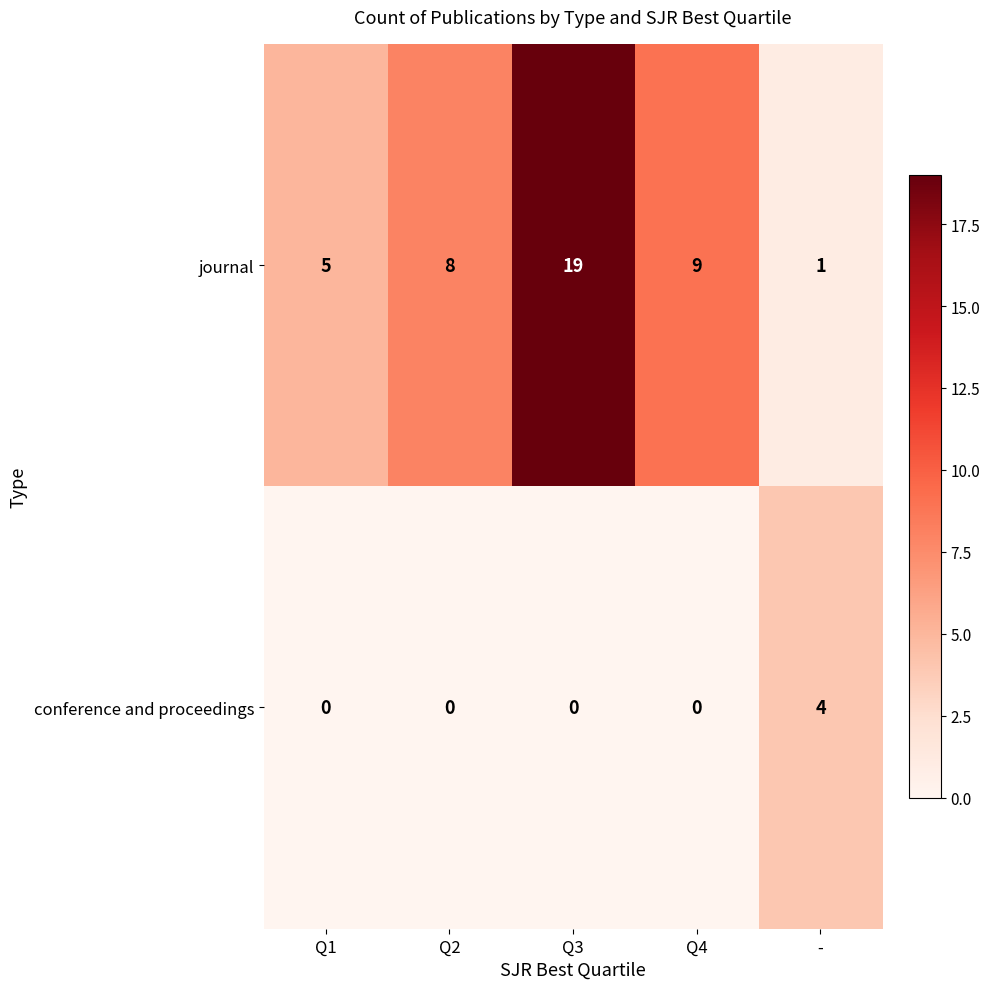

Is it true that journal equals 1 at -?

True